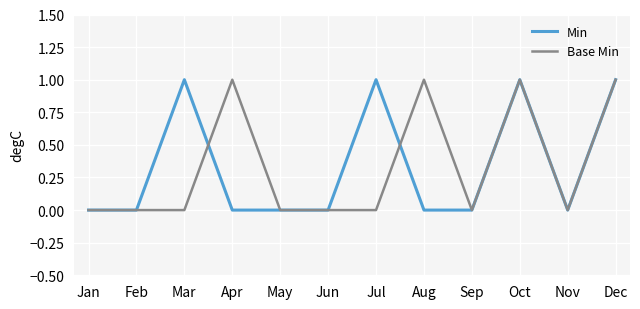

Is the value of Base Min at Feb greater than the value of Min at Dec?

No